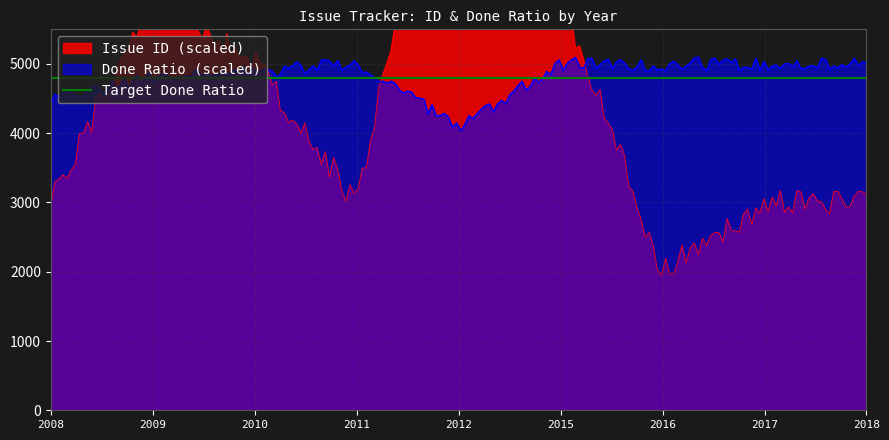

What is the maximum value for Done Ratio (scaled)?

5098.5